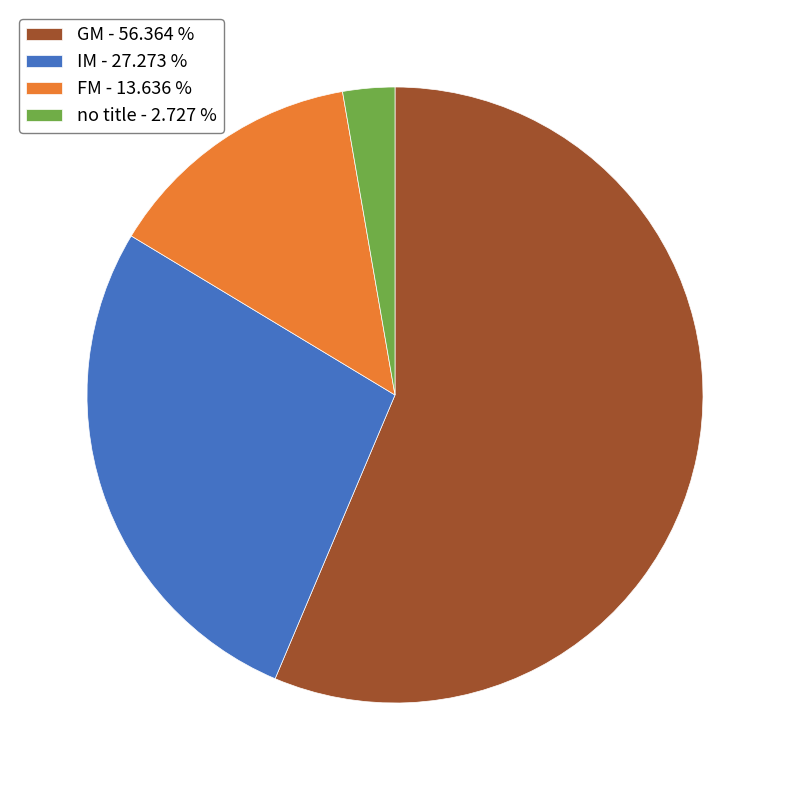

Which category accounts for the majority?

GM - 56.364 %